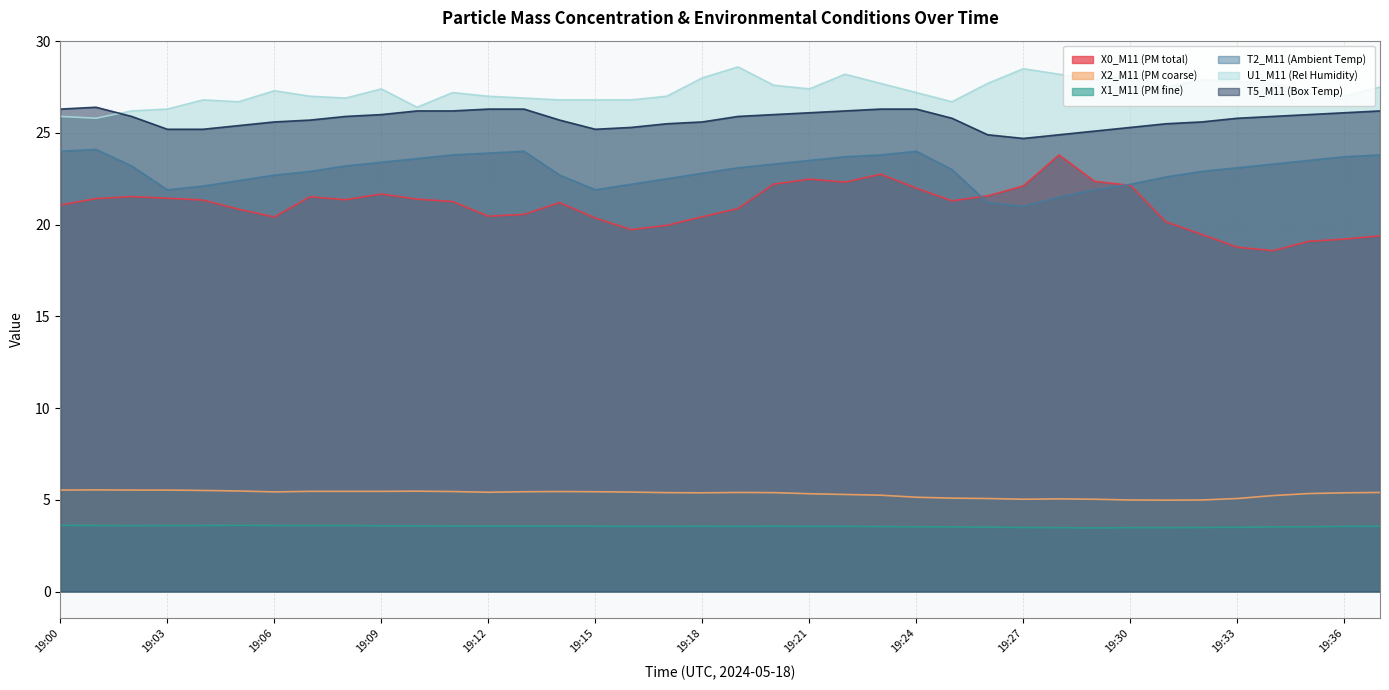

What is the highest value of the U1_M11 (Rel Humidity) series?

28.6